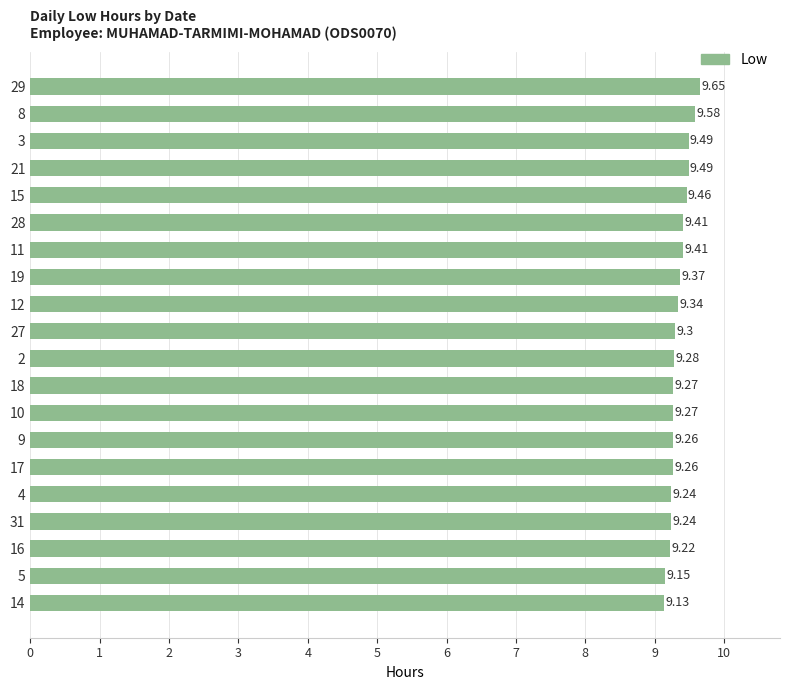

Read the value at 14.

9.1